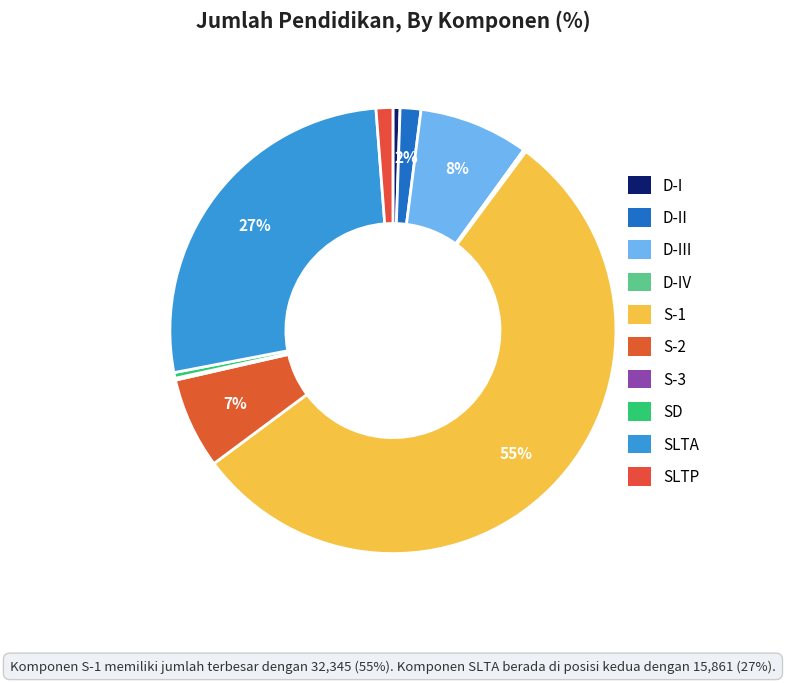

Count the number of slices in the pie.

10